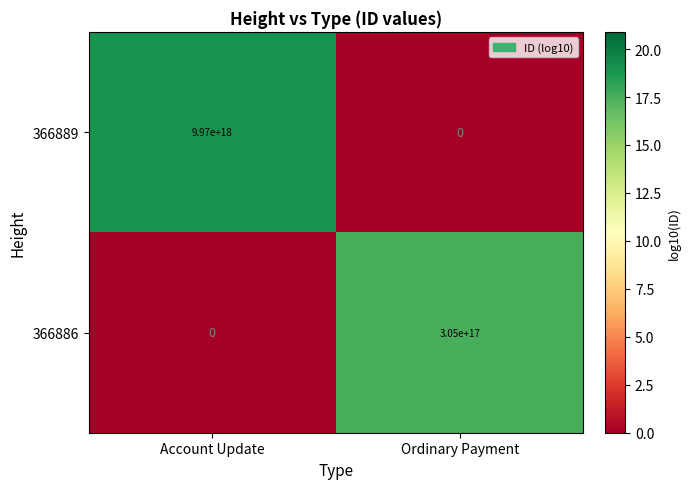

Which series has the largest total across all categories?

366889